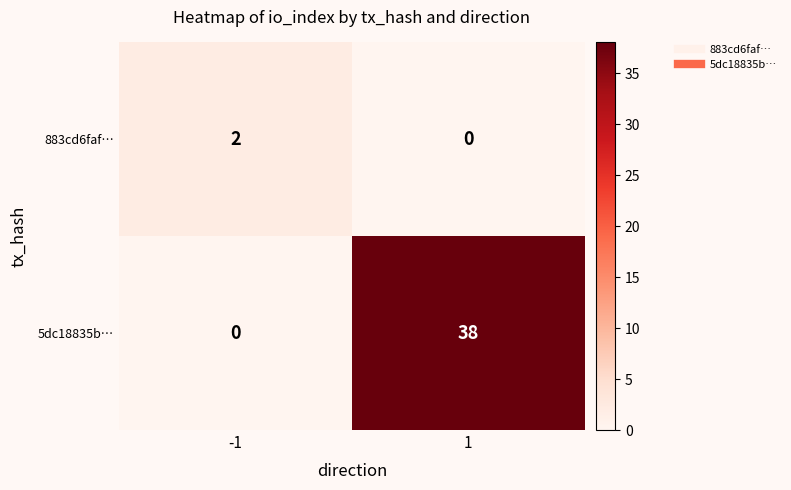

The value of 5dc18835b… at 1 is 59. True or false?

False